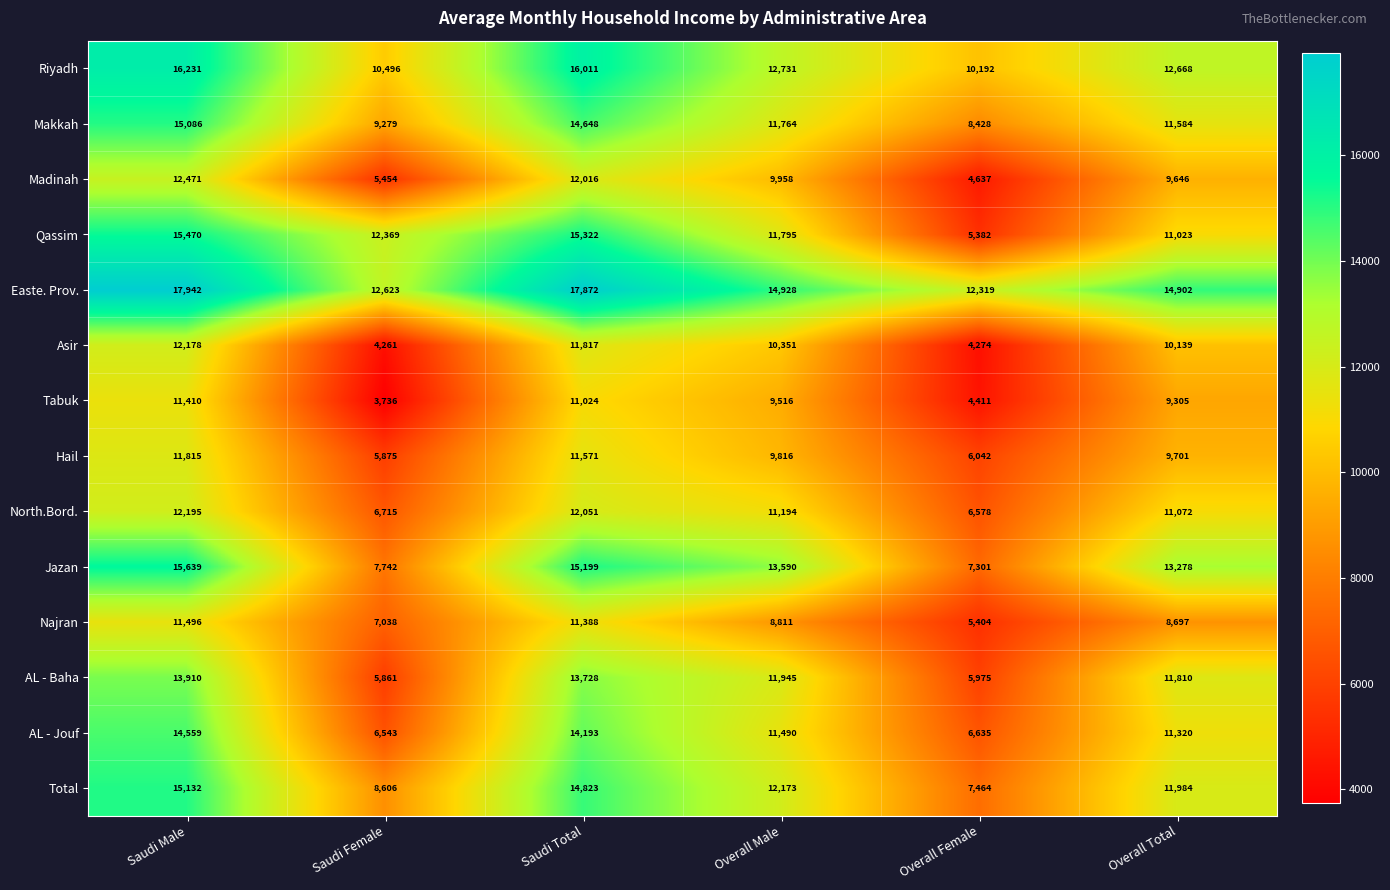

Which series changed the most between Overall Female and Overall Total?

Jazan